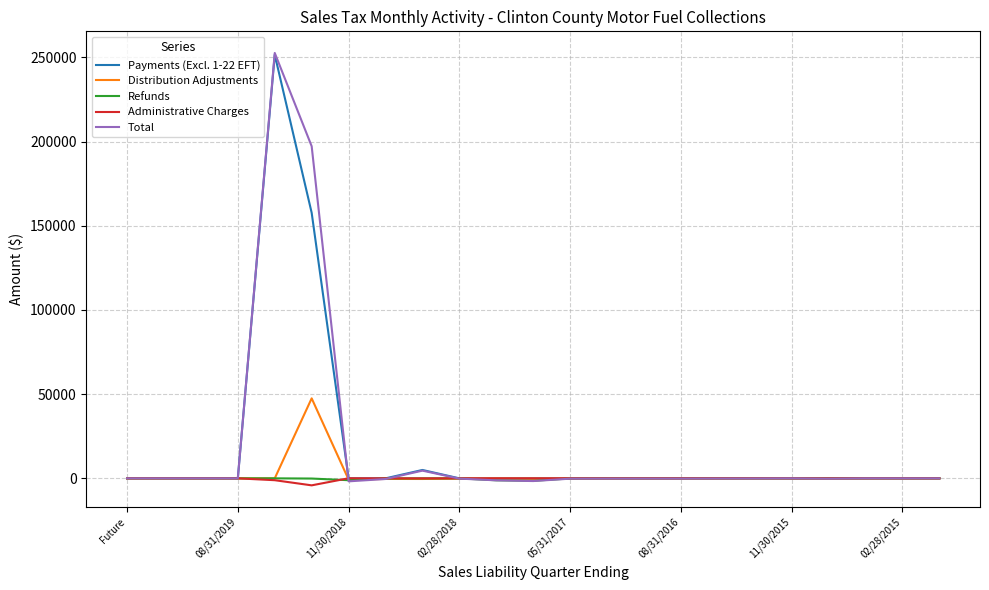

Which series has the largest range (max minus min)?

Total